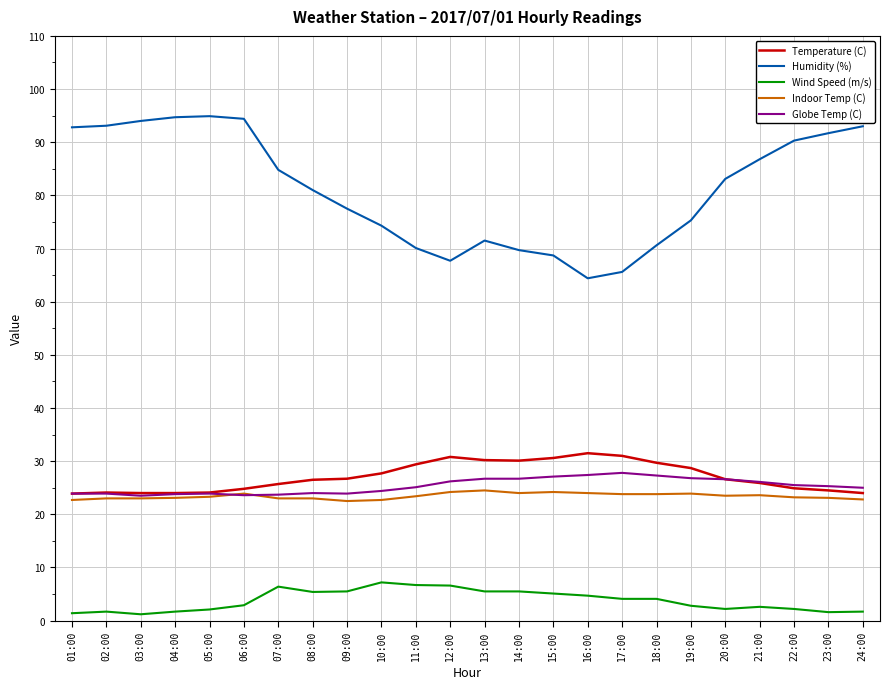

The Humidity (%) series shows 94.9 at 05:00. True or false?

True